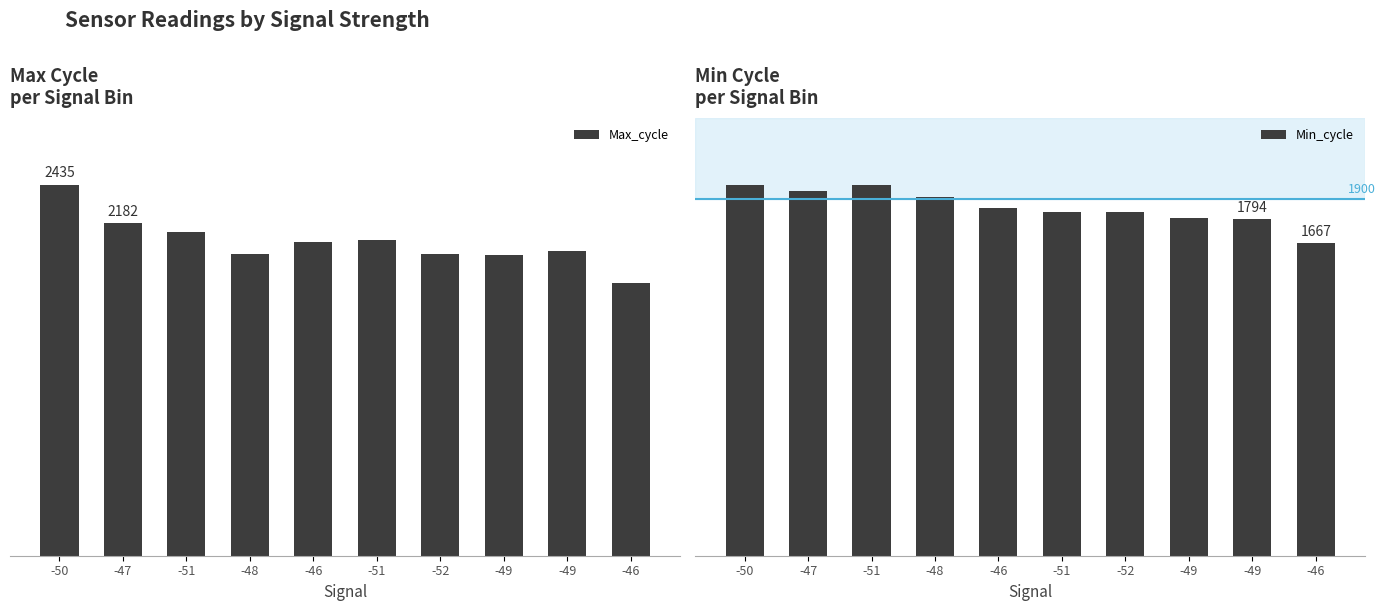

What is the difference between the highest and lowest values at -48?

67